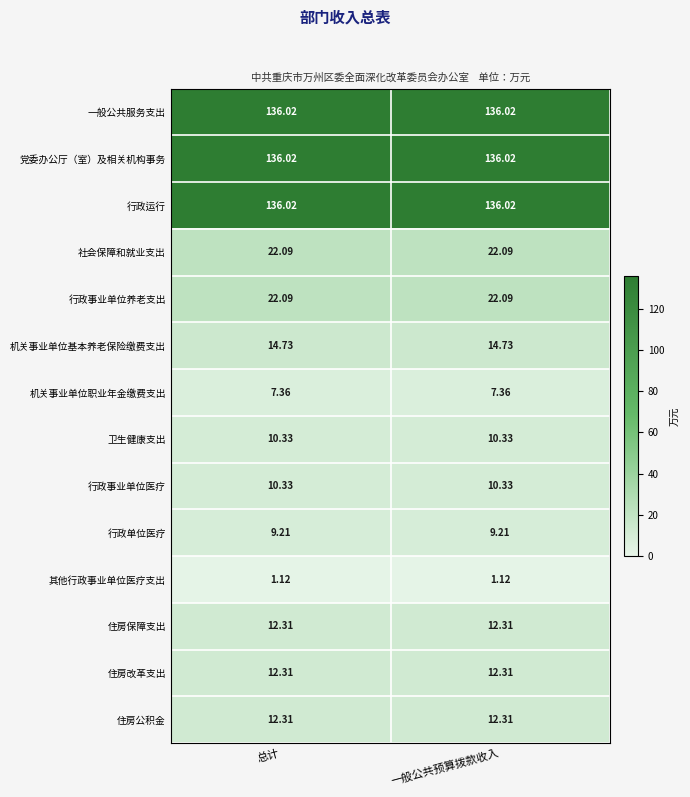

Is the value of 机关事业单位基本养老保险缴费支出 at 一般公共预算拨款收入 greater than the value of 卫生健康支出 at 总计?

Yes